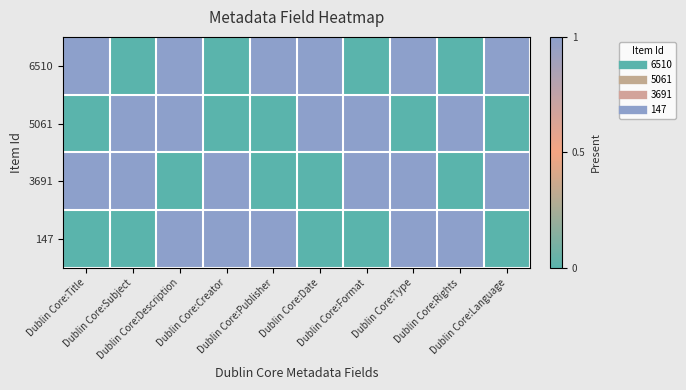

Which has a higher value, Dublin Core:Format or Dublin Core:Publisher?

Dublin Core:Publisher